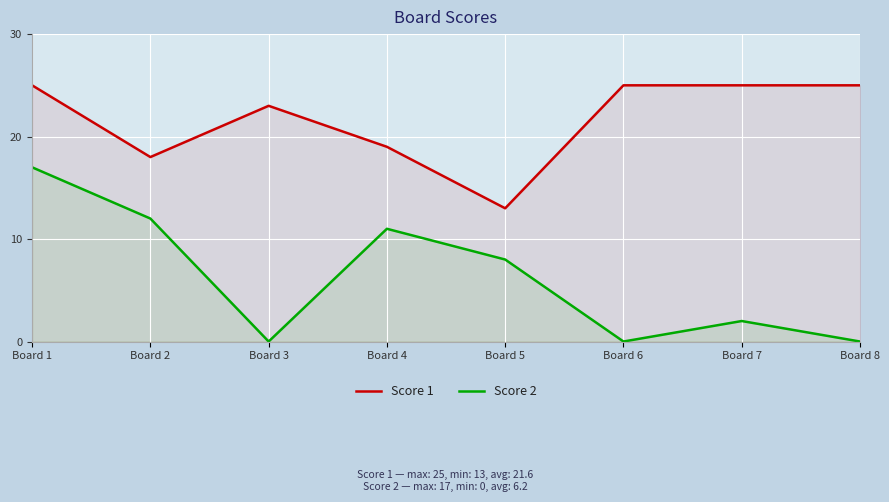

How many positive values does the Score 2 series have?

5